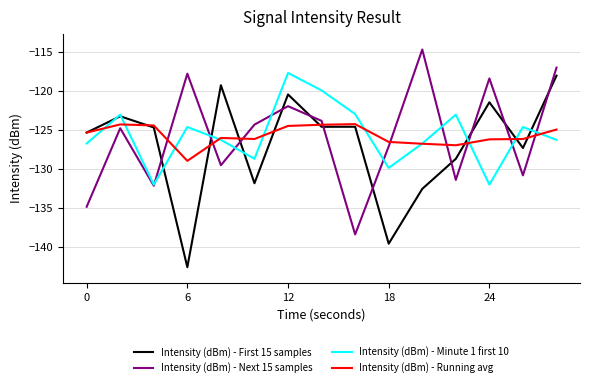

What is the maximum value shown in the chart?

-114.7